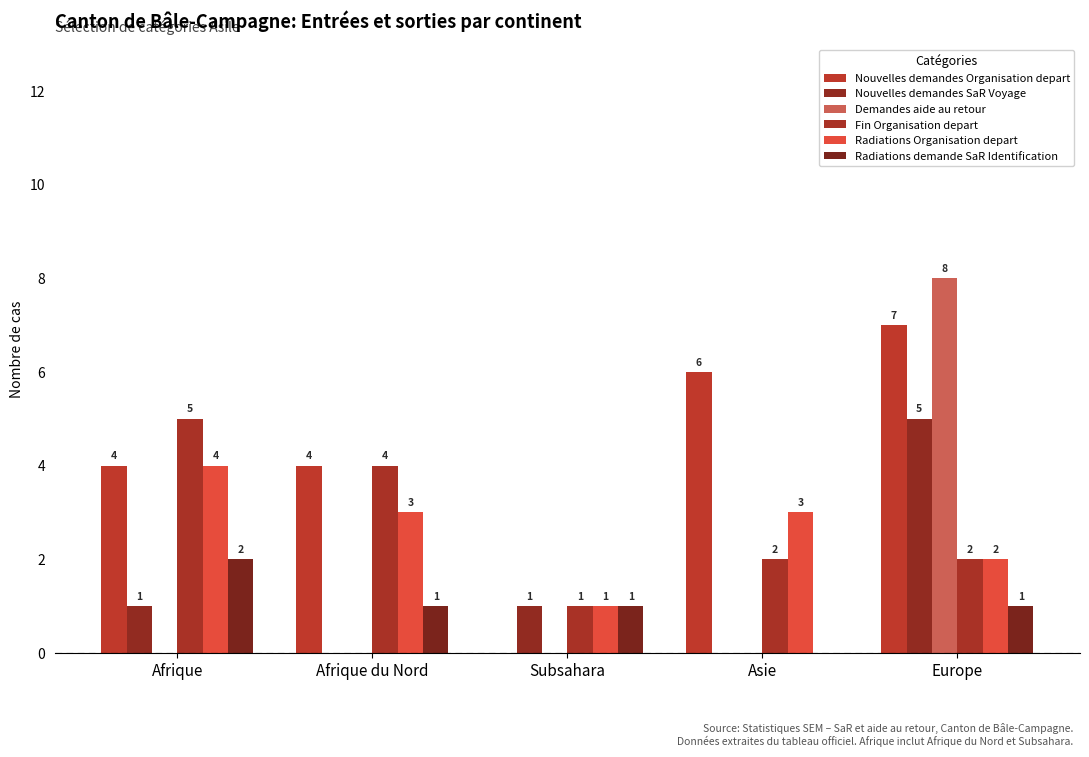

Between Europe and Asie, which is larger?

Europe